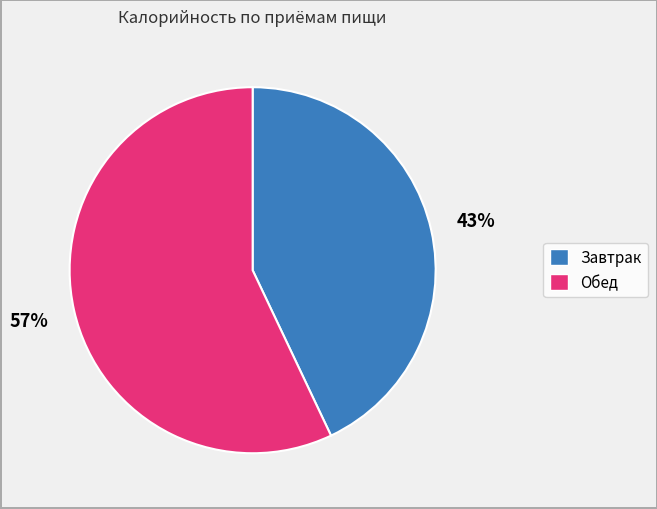

To the nearest percent, what is the combined percentage of Обед and Завтрак?

100%